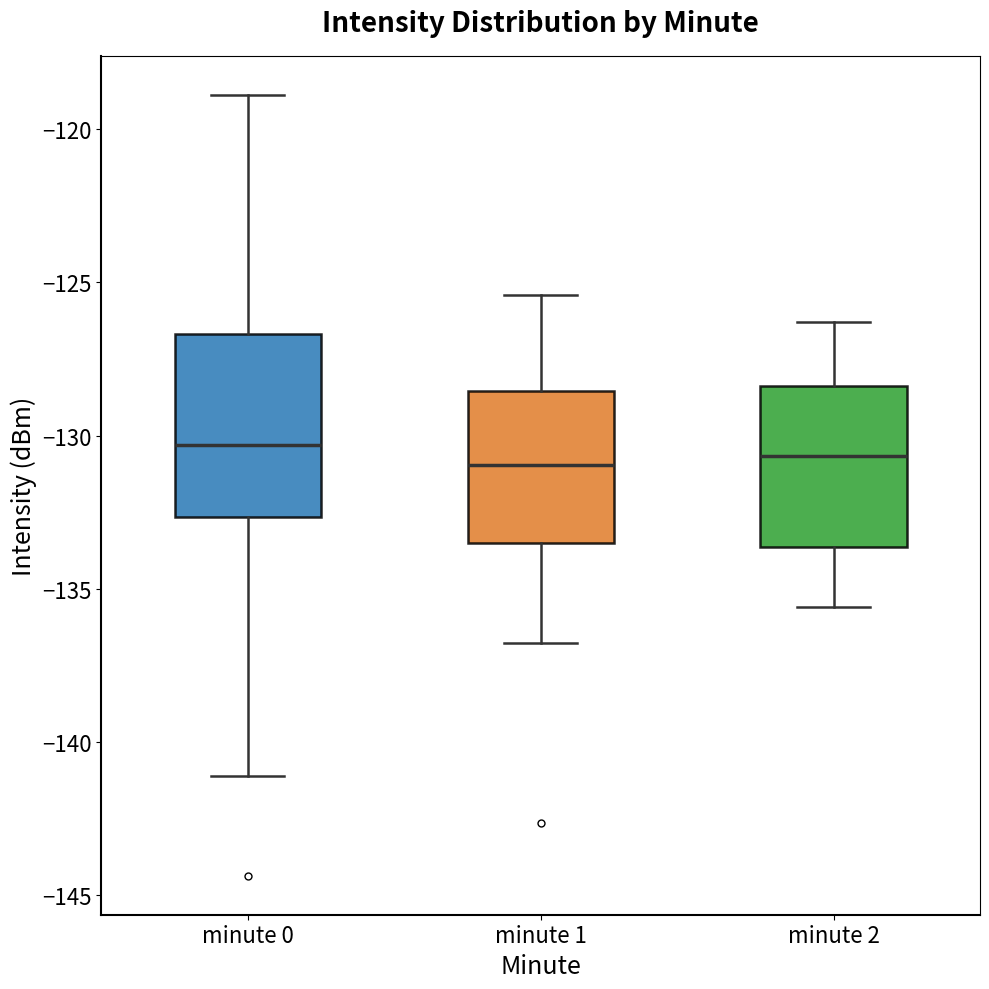

Reading left to right, read every box against the y-axis: the position of its median line, the range the box covers, and the ends of its whiskers. The values are not printed on the chart, so give them approximately, as read against the axis.

minute 0: median -130.5, box -132.5 to -126.5, whiskers -141.0 to -119.0
minute 1: median -131.0, box -133.5 to -128.5, whiskers -137.0 to -125.5
minute 2: median -130.5, box -133.5 to -128.5, whiskers -135.5 to -126.5